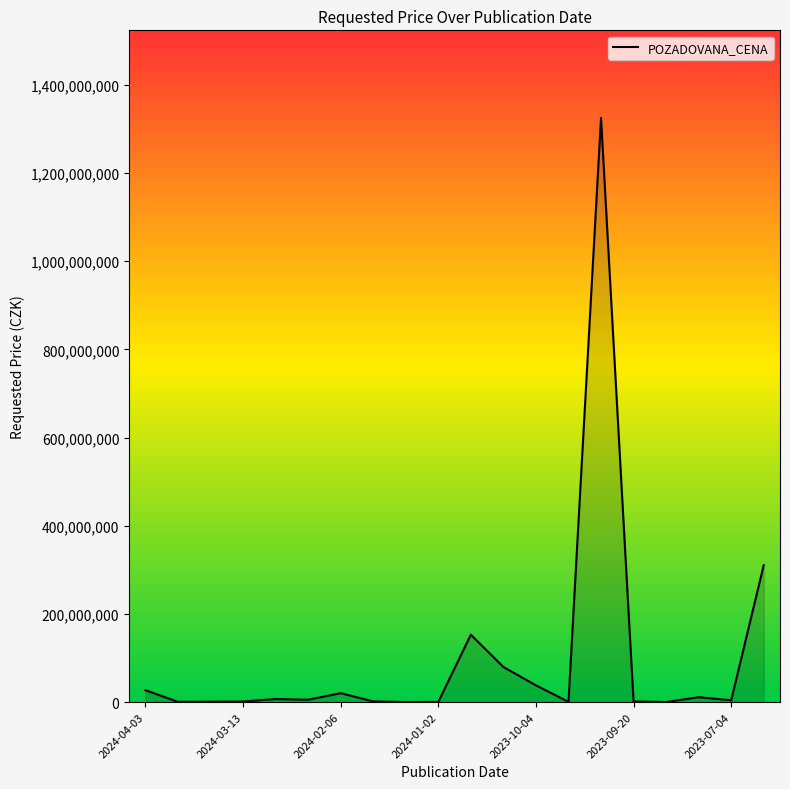

Where does the data first go above 5278350?

2024-04-03